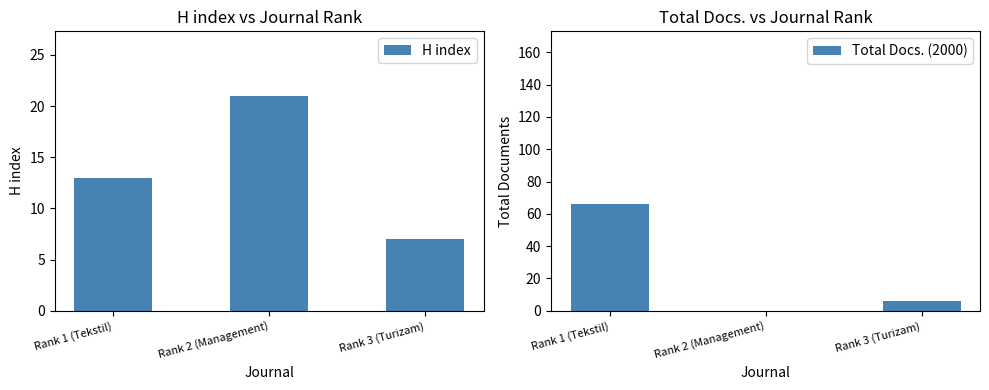

Reading left to right, transcribe all the data shown in this chart.

H index: Rank 1 (Tekstil)=13	Rank 2 (Management)=21	Rank 3 (Turizam)=7
Total Docs. (2000): Rank 1 (Tekstil)=66	Rank 2 (Management)=0	Rank 3 (Turizam)=6